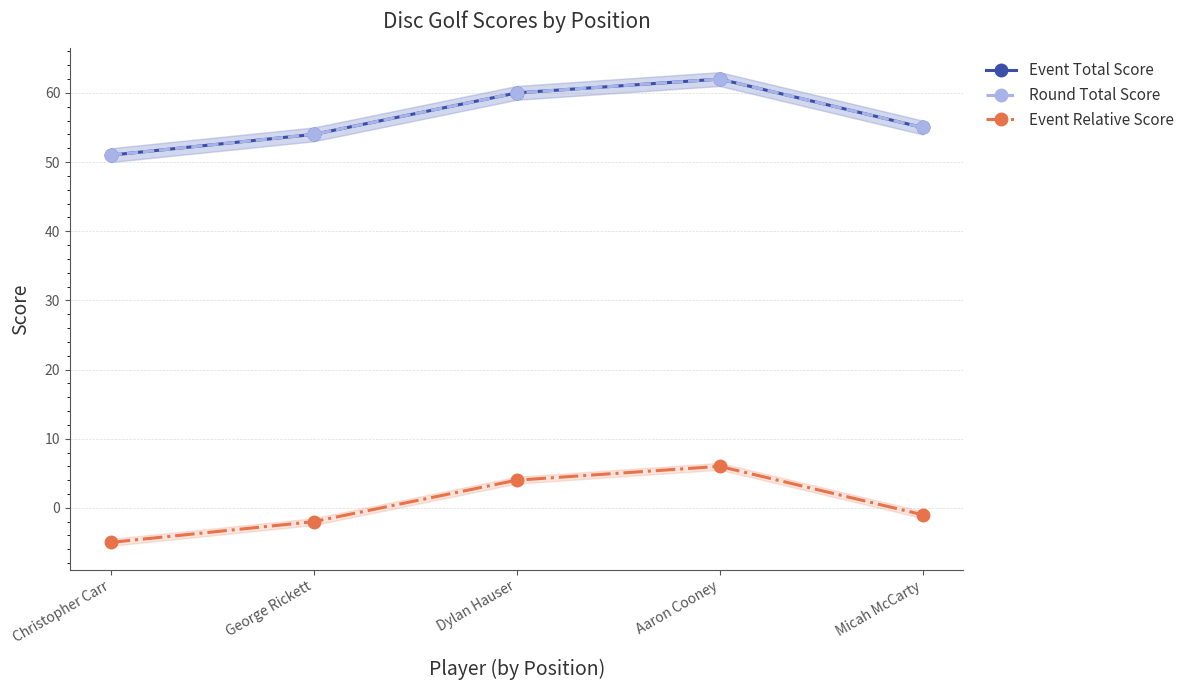

Reading left to right, list all the values displayed in this chart.

Event Total Score: Christopher Carr=51	George Rickett=54	Dylan Hauser=60	Aaron Cooney=62	Micah McCarty=55
Round Total Score: Christopher Carr=51	George Rickett=54	Dylan Hauser=60	Aaron Cooney=62	Micah McCarty=55
Event Relative Score: Christopher Carr=-5	George Rickett=-2	Dylan Hauser=4	Aaron Cooney=6	Micah McCarty=-1